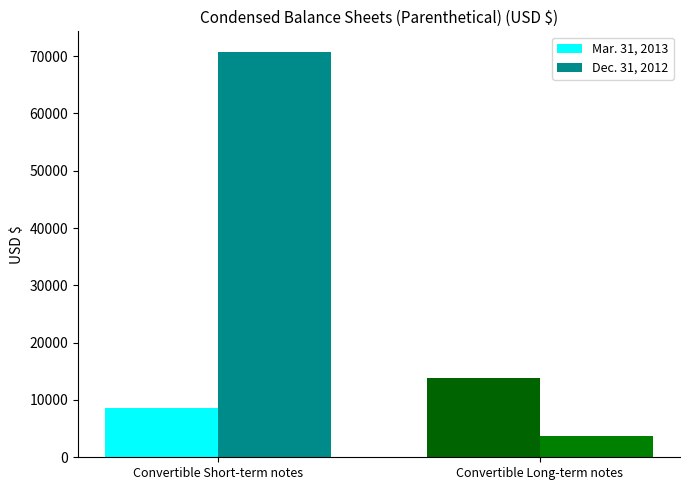

What are all the series names shown in the legend?

Mar. 31, 2013, Dec. 31, 2012